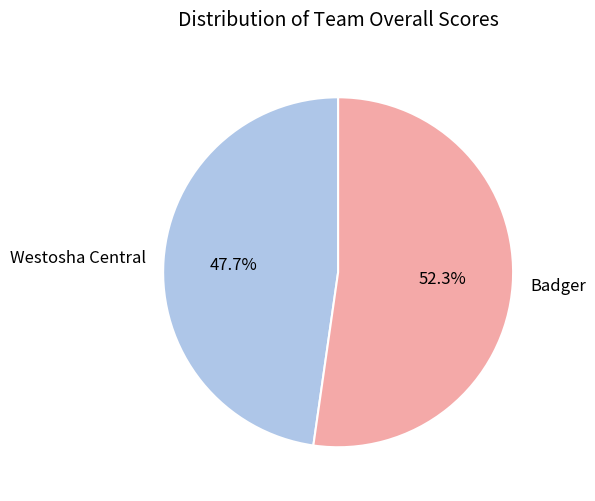

Which has a higher value, Badger or Westosha Central?

Badger